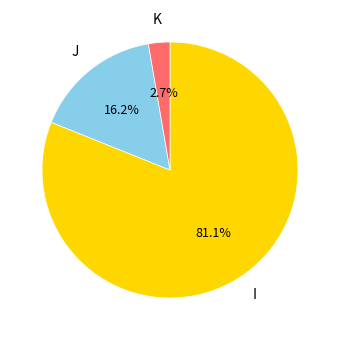

Between K and I, which is larger?

I